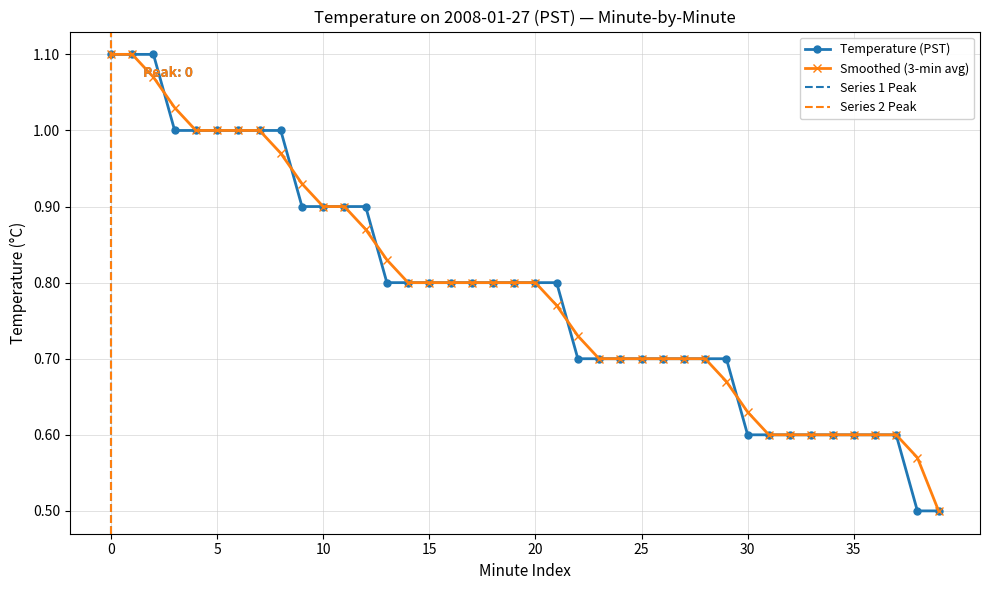

Rank the series at 5 from lowest to highest value.

Temperature (PST), Smoothed (3-min avg)